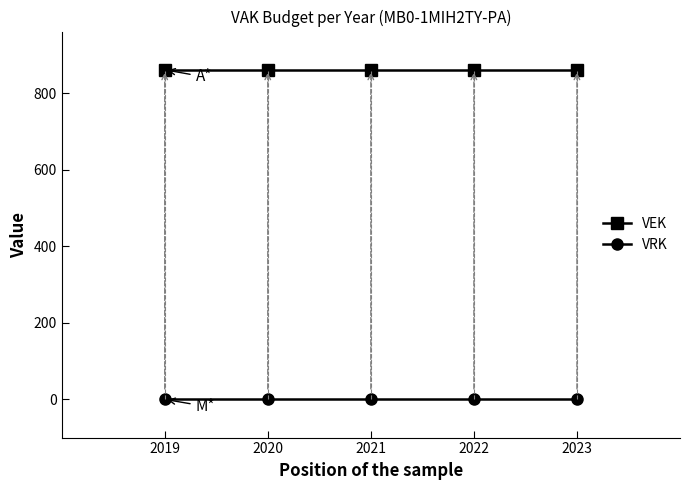

What is the greatest value displayed?

862